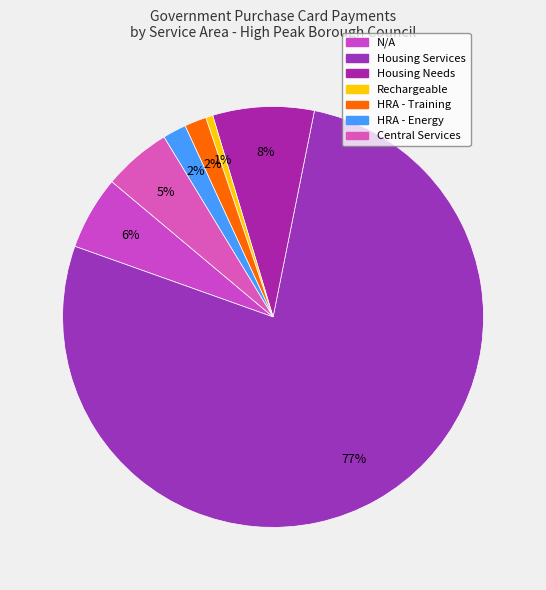

How many slices are in this pie chart?

7